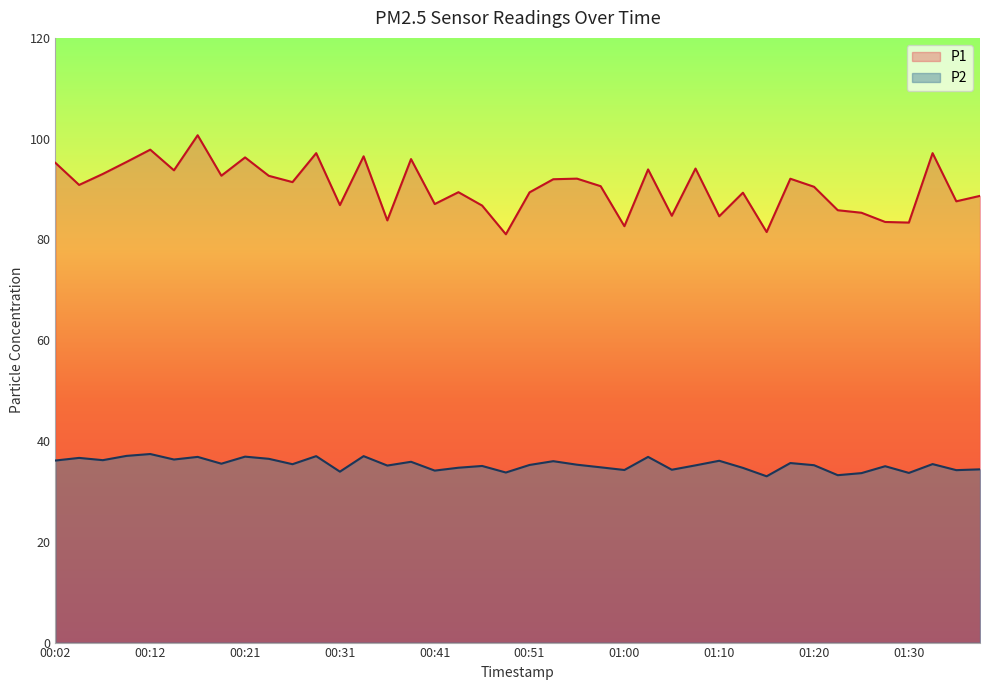

True or false: P2 and P1 cross at least once.

False